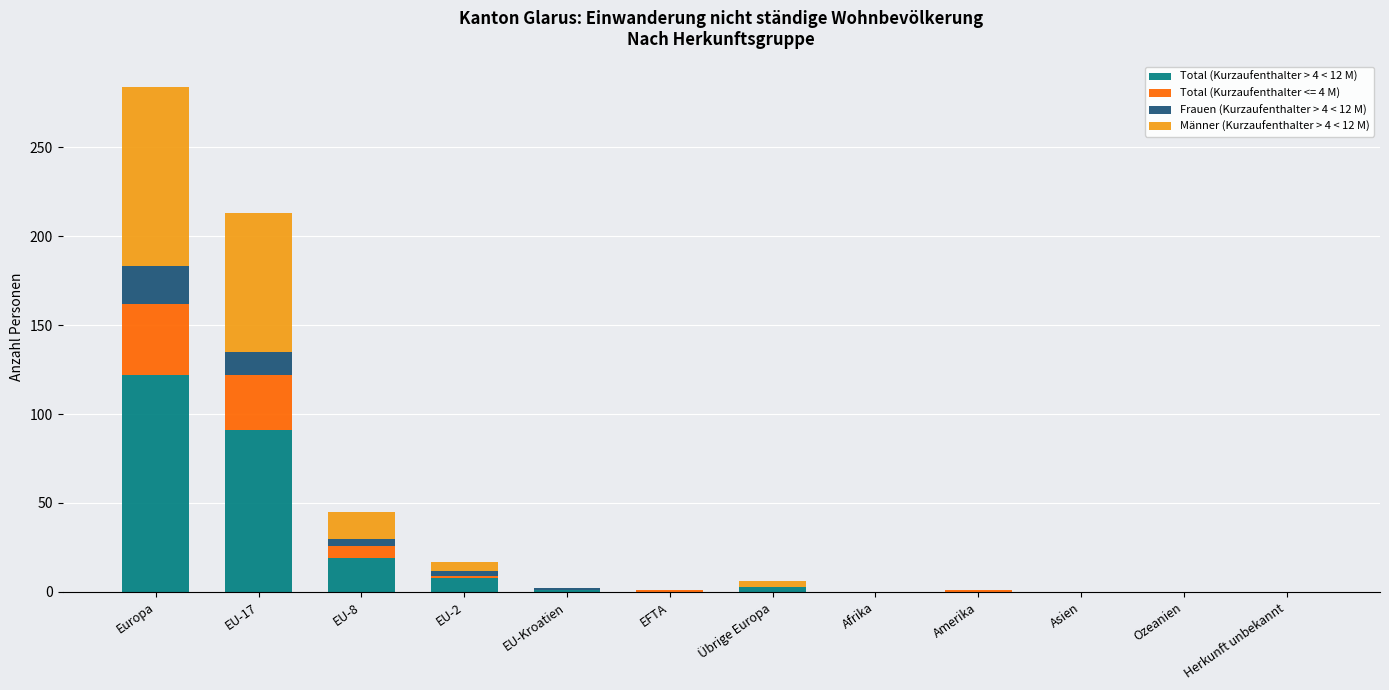

The Total (Kurzaufenthalter > 4 < 12 M) series shows 122 at Europa. True or false?

True